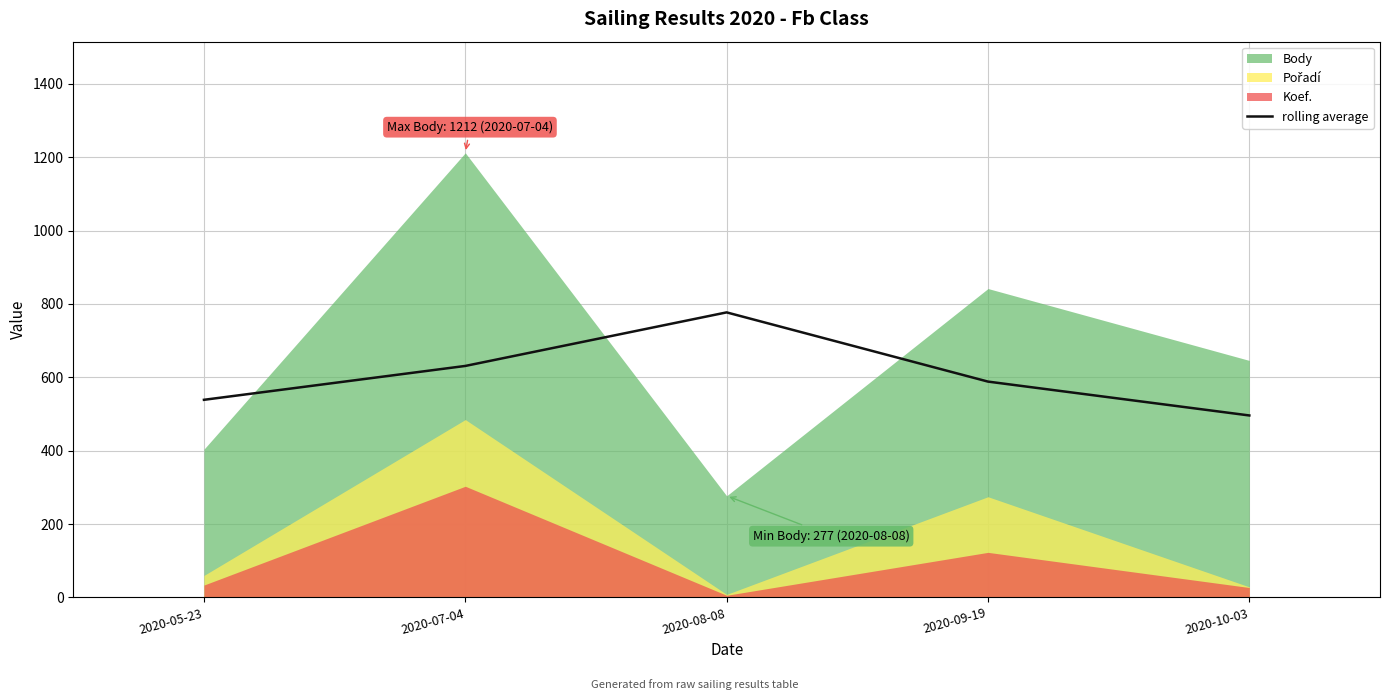

What is the lowest value of the rolling average series?

496.0